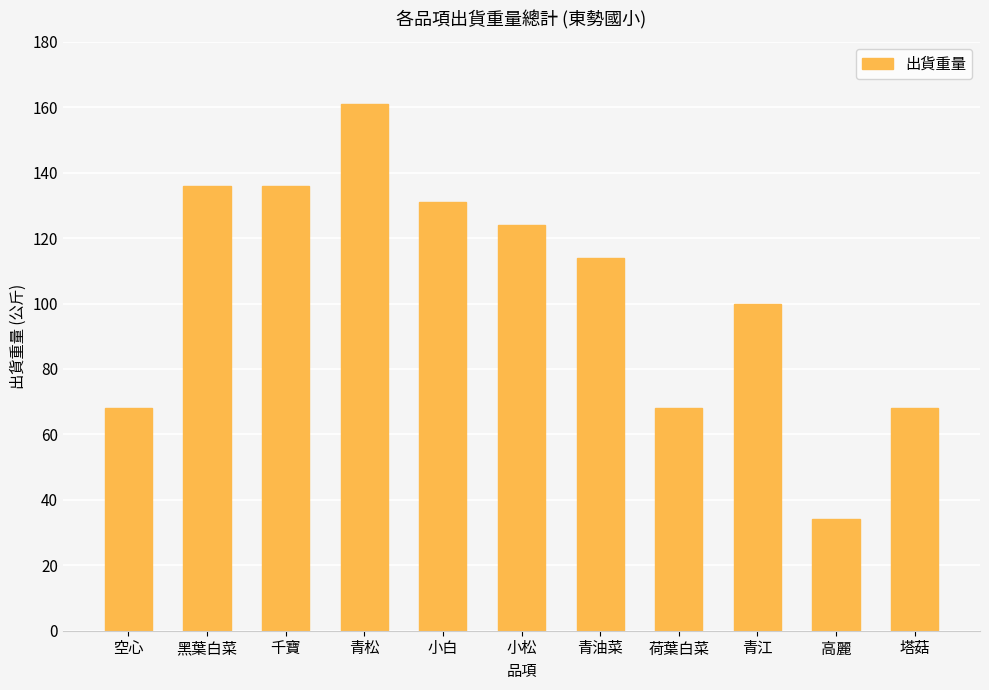

Reading left to right, list all the values displayed in this chart.

空心=68	黑葉白菜=136	千寶=136	青松=161	小白=131	小松=124	青油菜=114	荷葉白菜=68	青江=100	高麗=34	塔菇=68